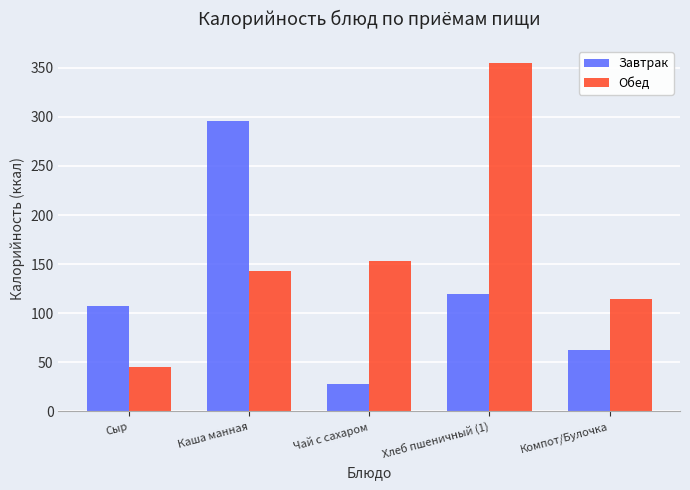

What are all the series names shown in the legend?

Завтрак, Обед